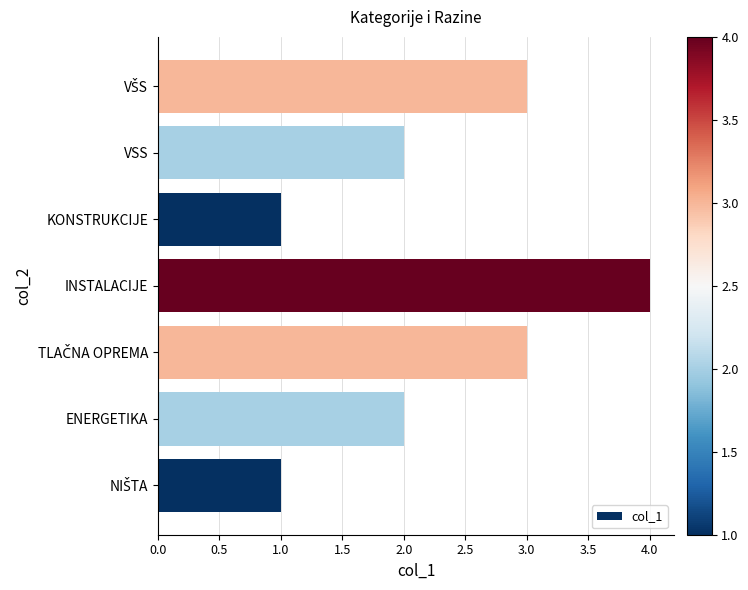

Count the number of data series in this chart.

1